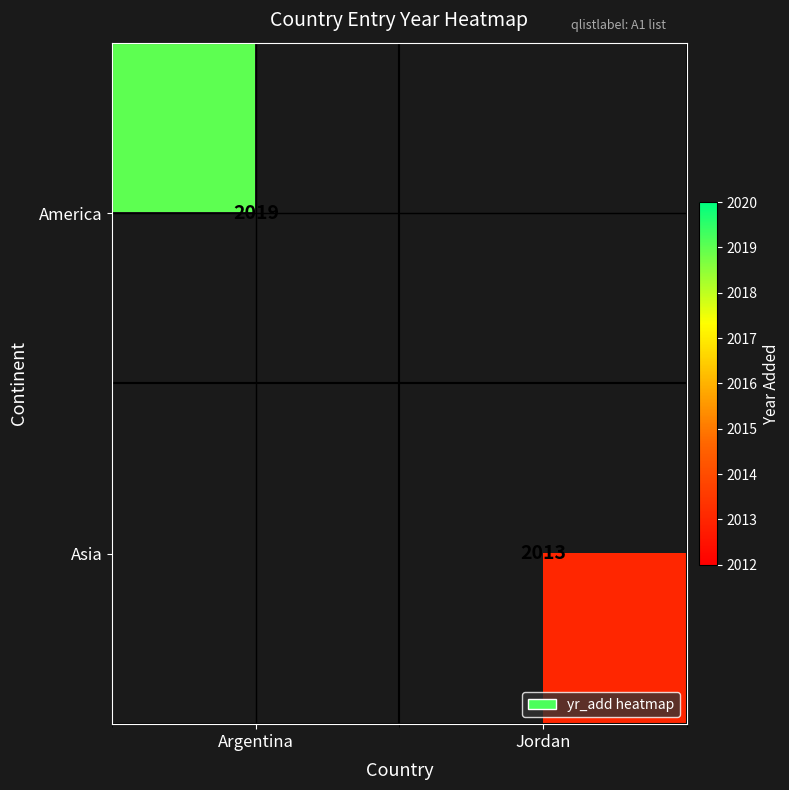

What is the maximum value shown in the chart?

2019.0